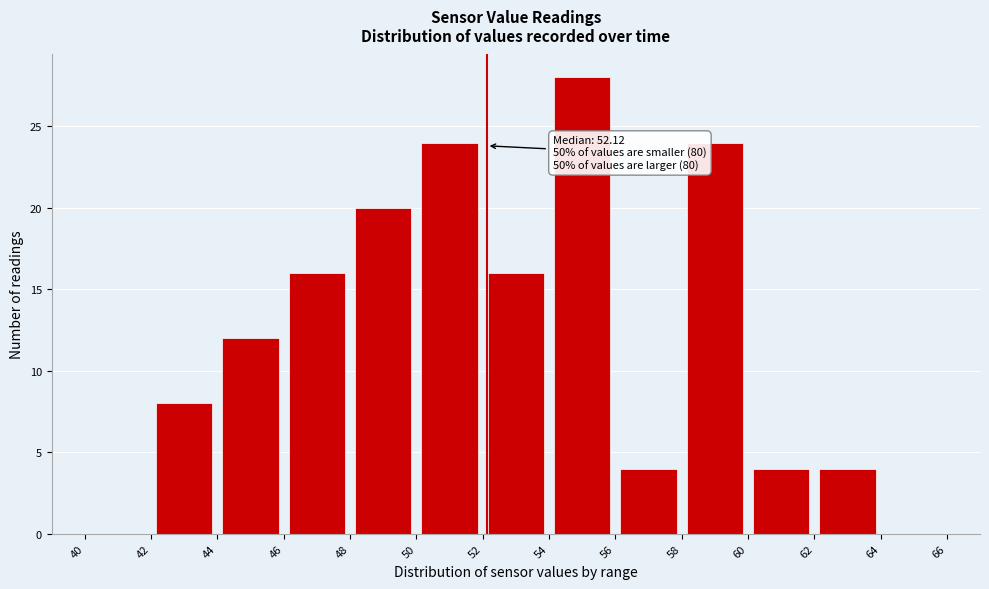

Which range on the x-axis has the tallest bar?

54 to 56